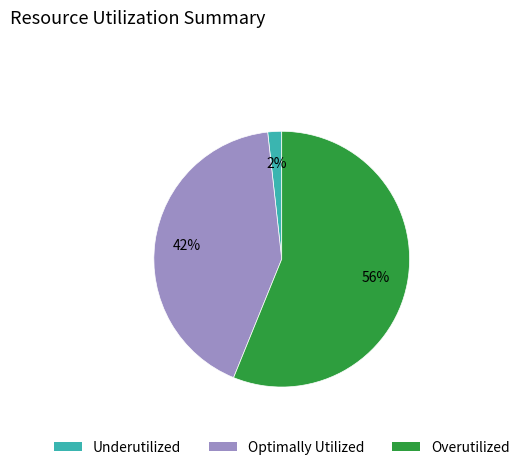

To the nearest percent, what is the difference between the Underutilized and Optimally Utilized slice percentages?

40%